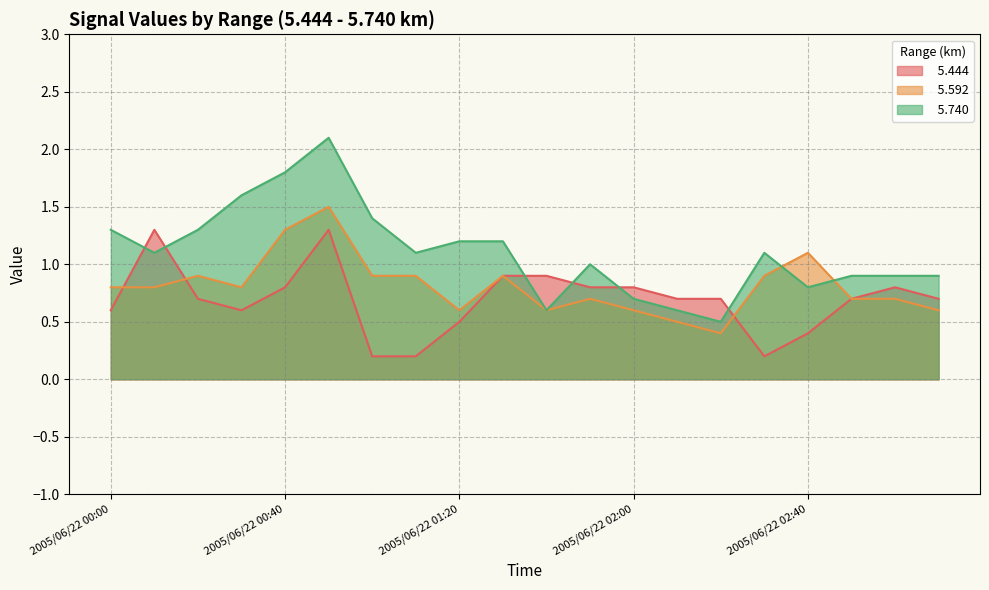

Reading left to right, what are all the values shown in this chart?

  5.444: 2005/06/22 00:00=0.6	2005/06/22 00:10=1.3	2005/06/22 00:20=0.7	2005/06/22 00:30=0.6	2005/06/22 00:40=0.8	2005/06/22 00:50=1.3	2005/06/22 01:00=0.2	2005/06/22 01:10=0.2	2005/06/22 01:20=0.5	2005/06/22 01:30=0.9	2005/06/22 01:40=0.9	2005/06/22 01:50=0.8	2005/06/22 02:00=0.8	2005/06/22 02:10=0.7	2005/06/22 02:20=0.7	2005/06/22 02:30=0.2	2005/06/22 02:40=0.4	2005/06/22 02:50=0.7	2005/06/22 03:00=0.8	2005/06/22 03:10=0.7
  5.592: 2005/06/22 00:00=0.8	2005/06/22 00:10=0.8	2005/06/22 00:20=0.9	2005/06/22 00:30=0.8	2005/06/22 00:40=1.3	2005/06/22 00:50=1.5	2005/06/22 01:00=0.9	2005/06/22 01:10=0.9	2005/06/22 01:20=0.6	2005/06/22 01:30=0.9	2005/06/22 01:40=0.6	2005/06/22 01:50=0.7	2005/06/22 02:00=0.6	2005/06/22 02:10=0.5	2005/06/22 02:20=0.4	2005/06/22 02:30=0.9	2005/06/22 02:40=1.1	2005/06/22 02:50=0.7	2005/06/22 03:00=0.7	2005/06/22 03:10=0.6
  5.740: 2005/06/22 00:00=1.3	2005/06/22 00:10=1.1	2005/06/22 00:20=1.3	2005/06/22 00:30=1.6	2005/06/22 00:40=1.8	2005/06/22 00:50=2.1	2005/06/22 01:00=1.4	2005/06/22 01:10=1.1	2005/06/22 01:20=1.2	2005/06/22 01:30=1.2	2005/06/22 01:40=0.6	2005/06/22 01:50=1.0	2005/06/22 02:00=0.7	2005/06/22 02:10=0.6	2005/06/22 02:20=0.5	2005/06/22 02:30=1.1	2005/06/22 02:40=0.8	2005/06/22 02:50=0.9	2005/06/22 03:00=0.9	2005/06/22 03:10=0.9